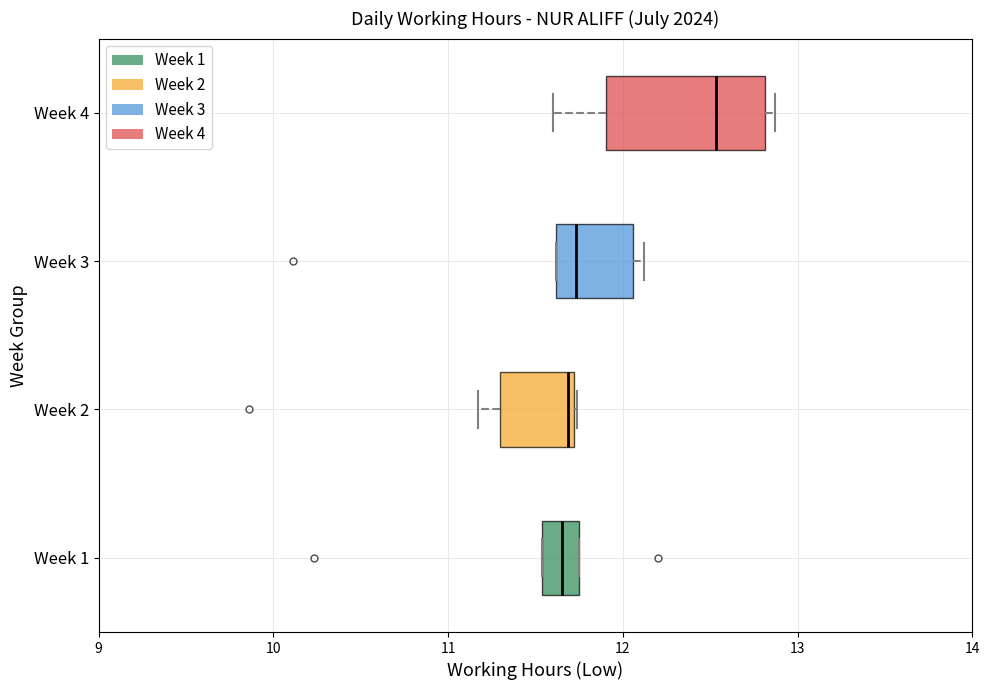

Which box is the widest, from its left edge to its right edge?

Week 4